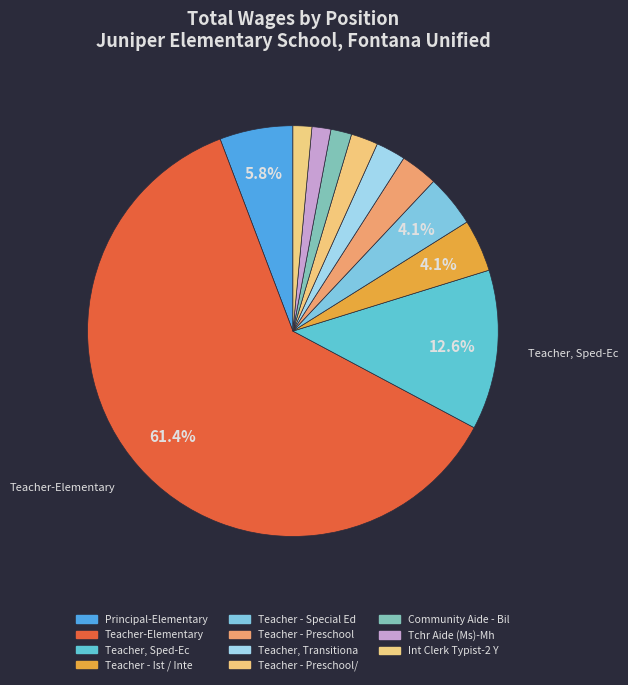

Which has a higher value, Teacher - Ist / Inte or Principal-Elementary?

Principal-Elementary